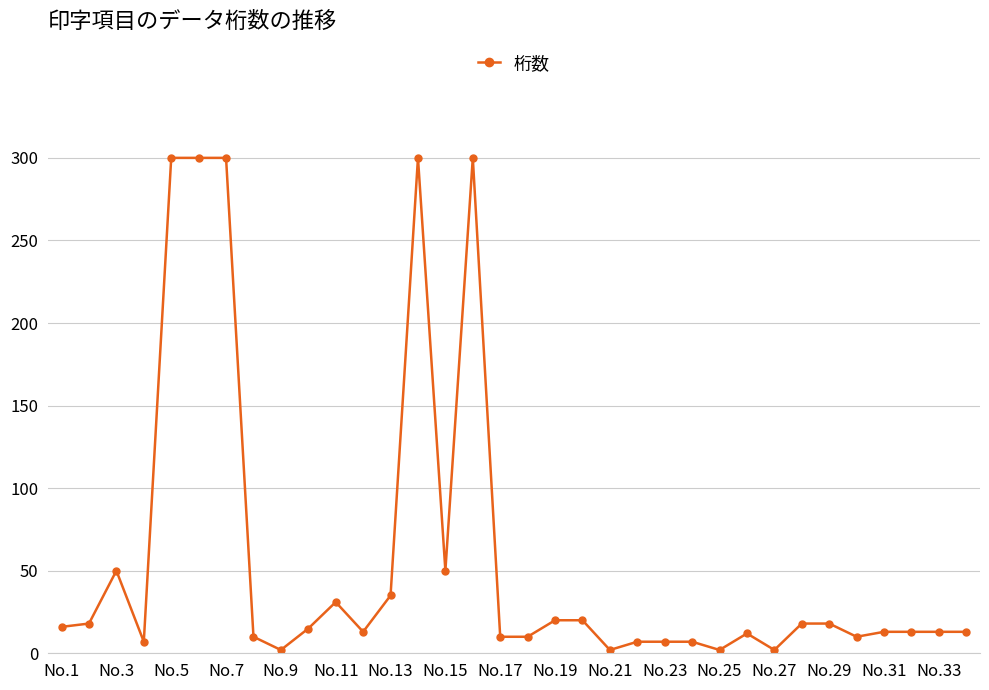

What is the difference between the maximum and minimum values?

298